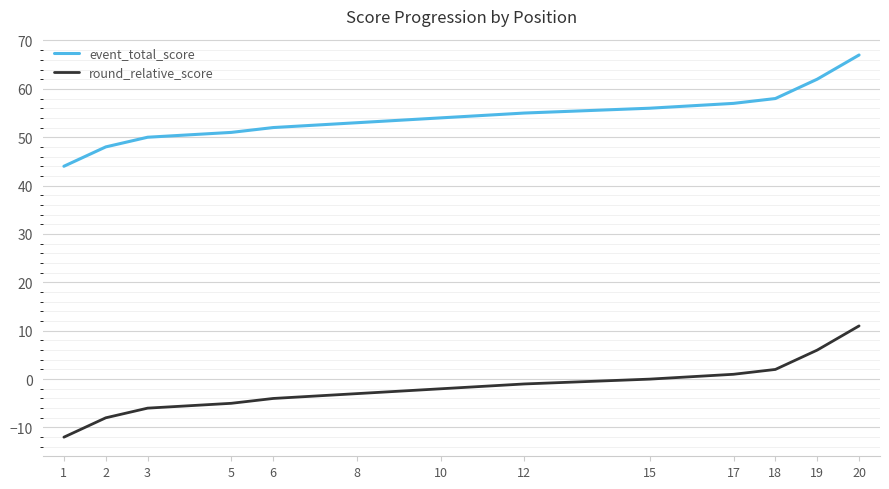

What is the average value of the round_relative_score series?

-2